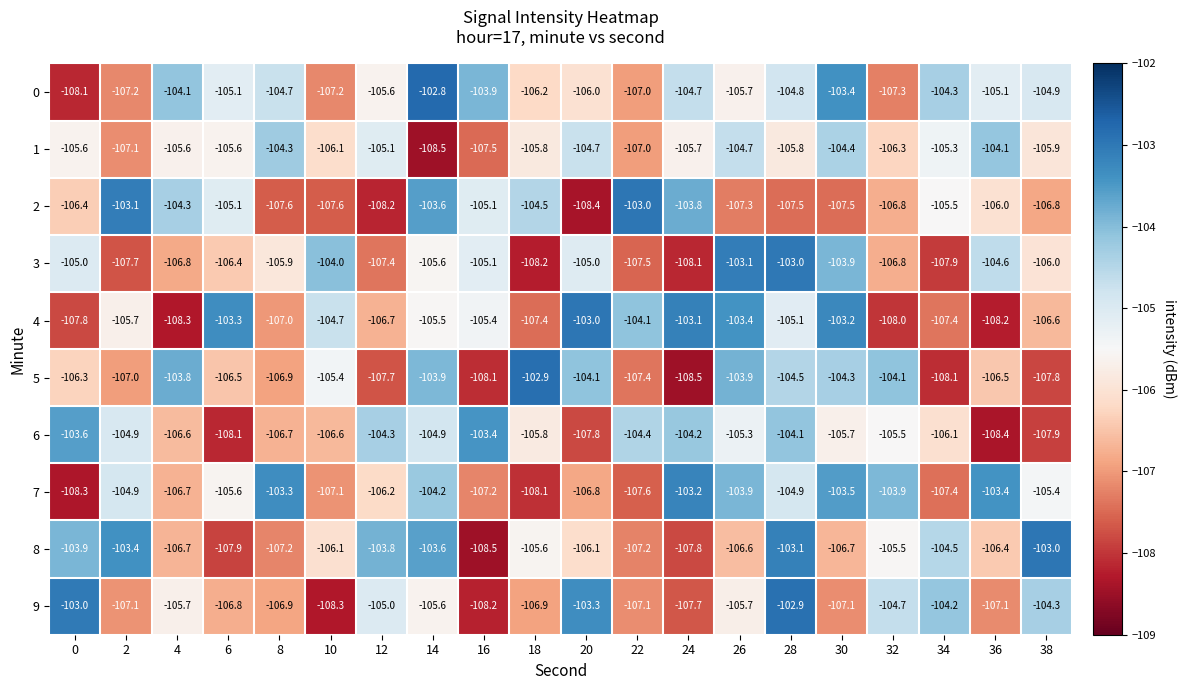

What is the maximum value shown in the chart?

-102.8